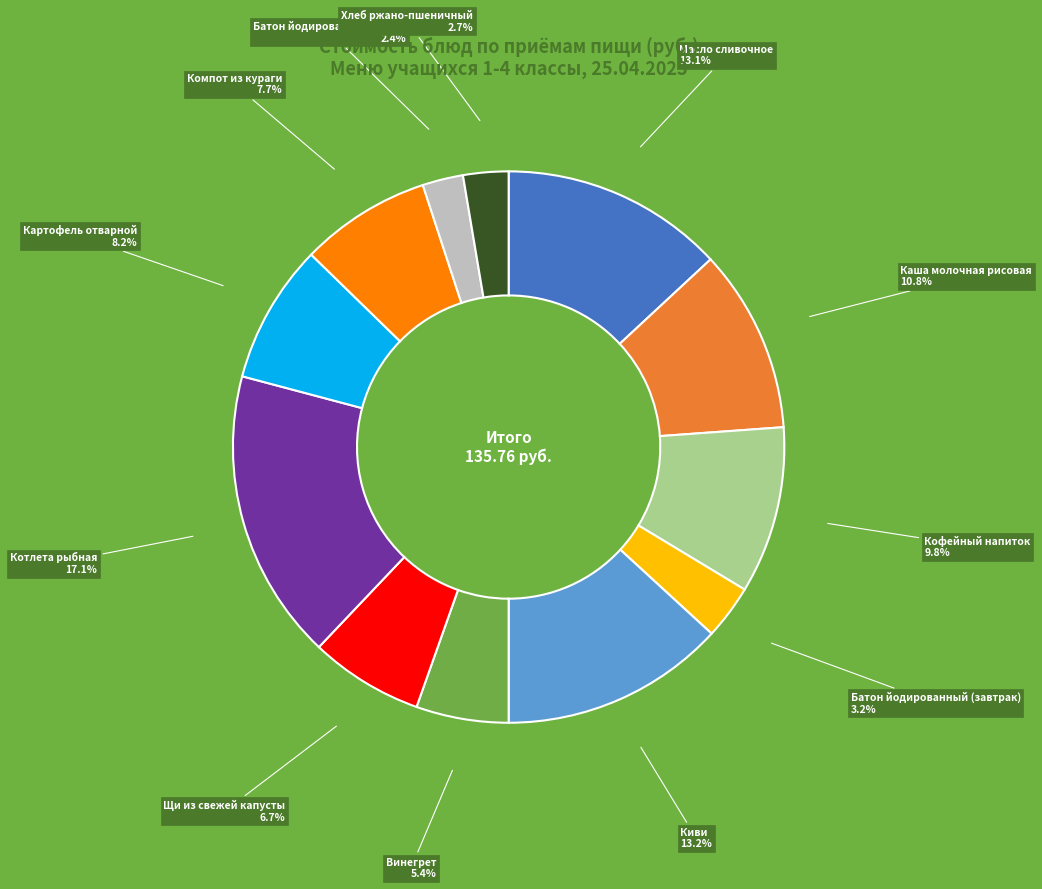

The Каша молочная рисовая slice represents 1% of the pie. True or false?

False